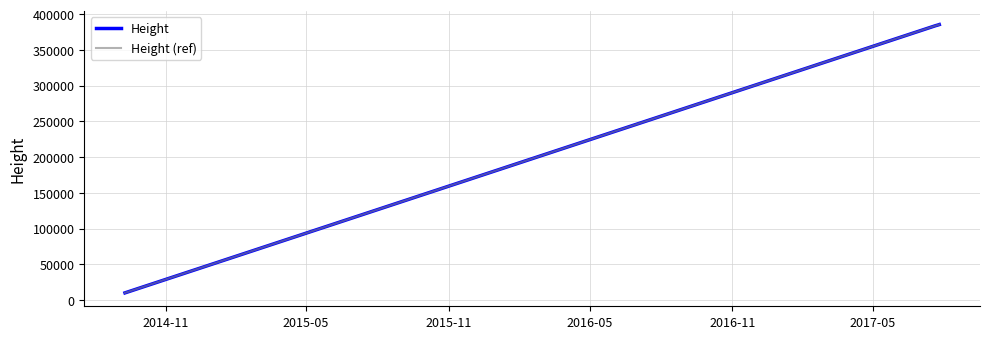

Is this an area chart (filled region under the line)?

No